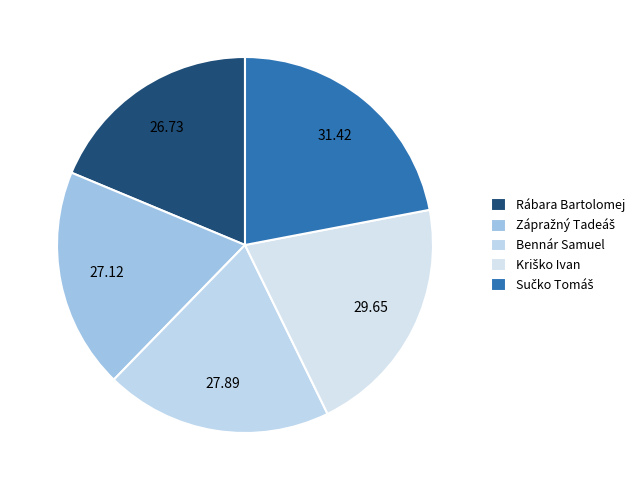

Does Kriško Ivan account for over 50% of the chart?

No